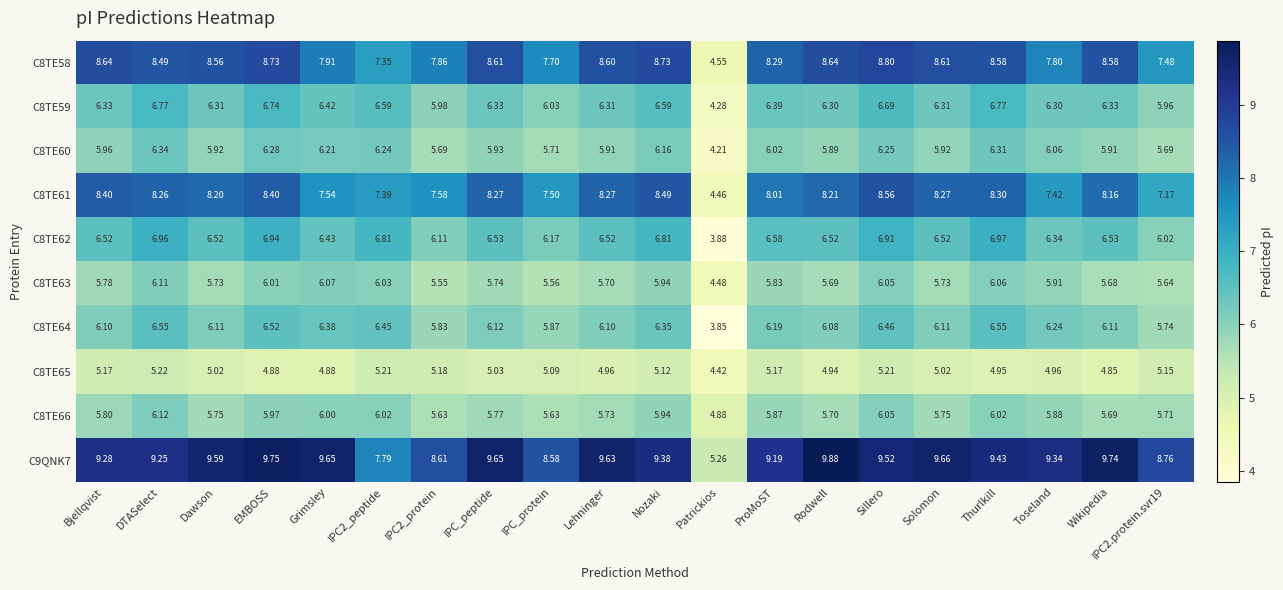

Where is C8TE59 nearest to the value 5?

Patrickios